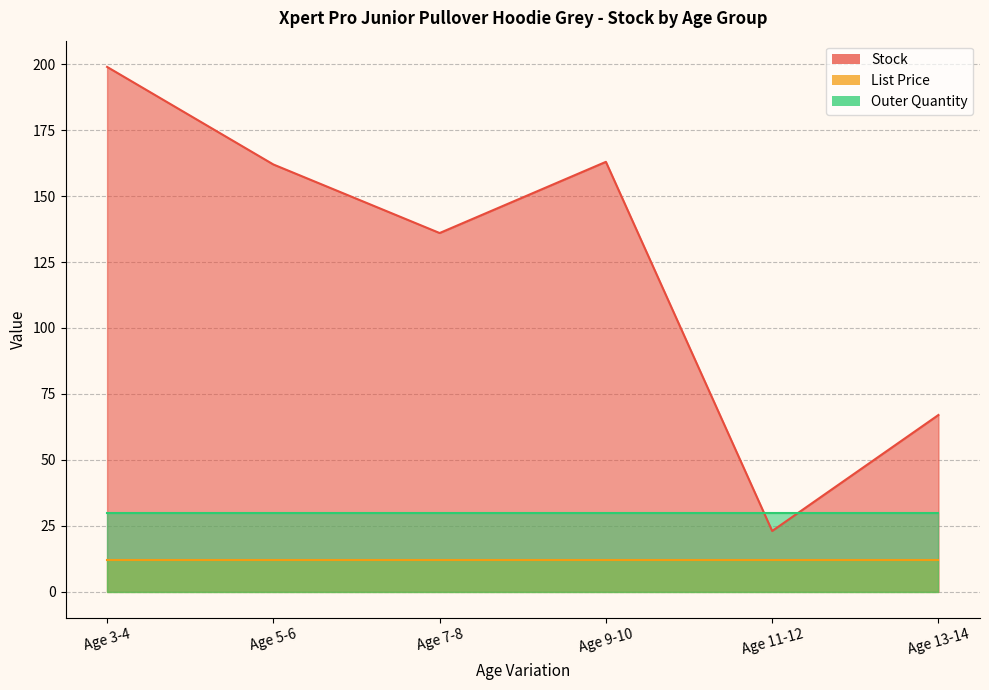

What is the difference between the Stock values at Age 3-4 and Age 13-14?

132.0